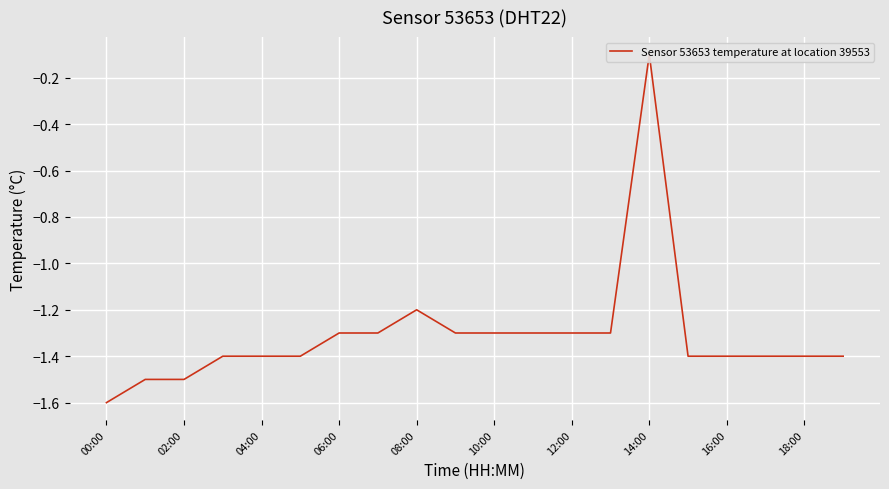

True or false: there are more than 0 points higher than both neighbors.

True